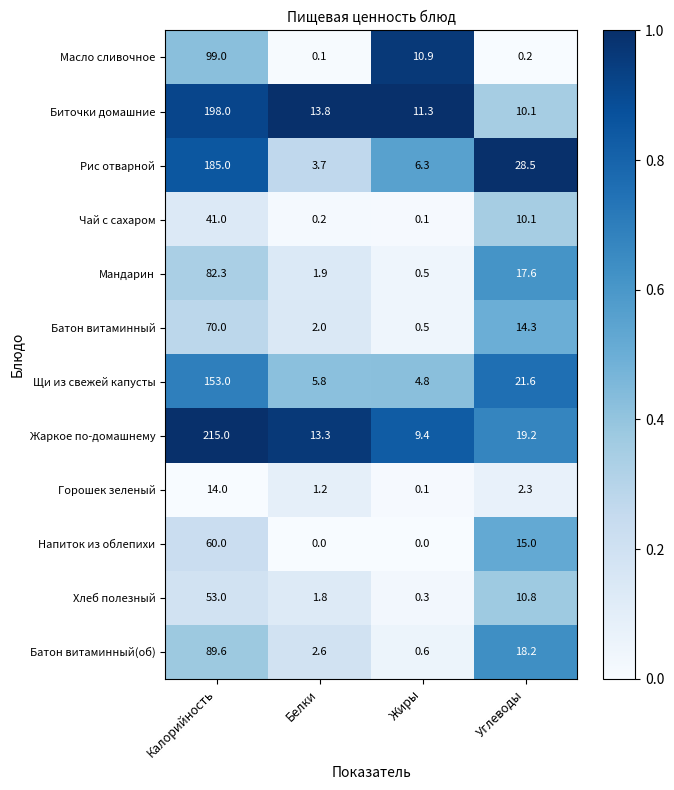

The Чай с сахаром series shows 28.3 at Калорийность. True or false?

False